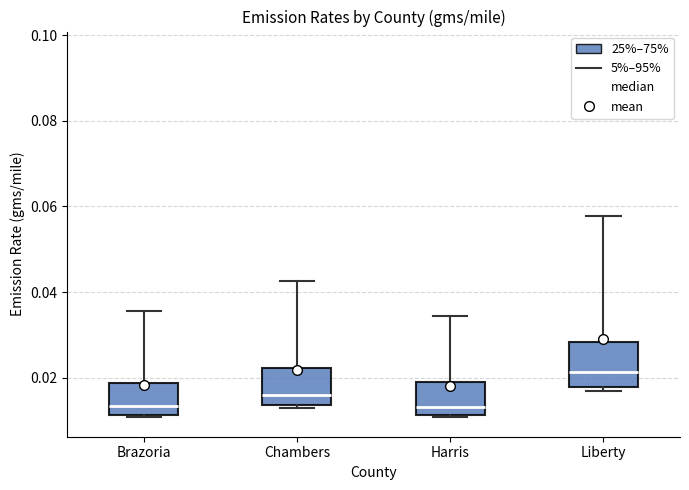

Where does the median line of the box for Brazoria sit on the y-axis? The values are not printed on the chart, so give them approximately, as read against the axis.

0.014